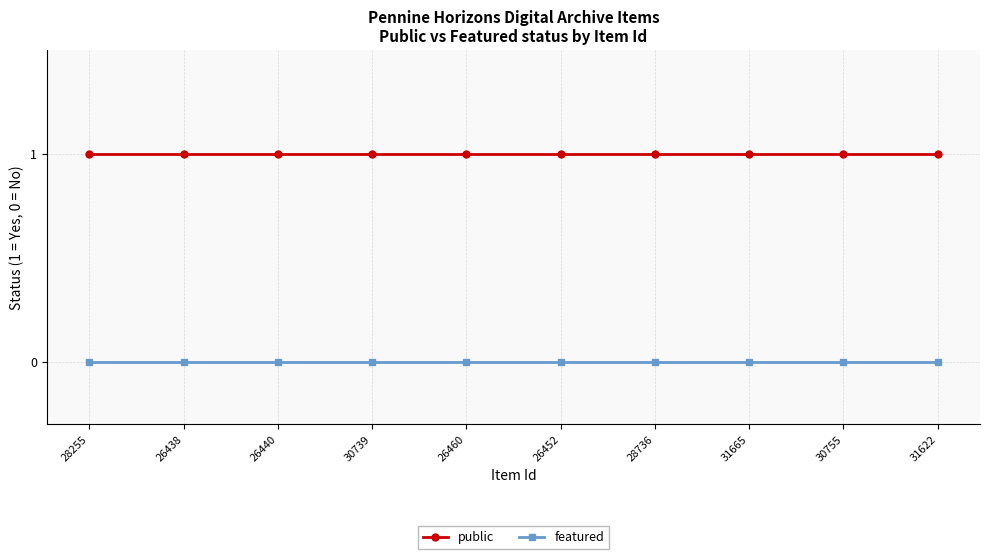

What is the label of the 7th point from the left?

28736